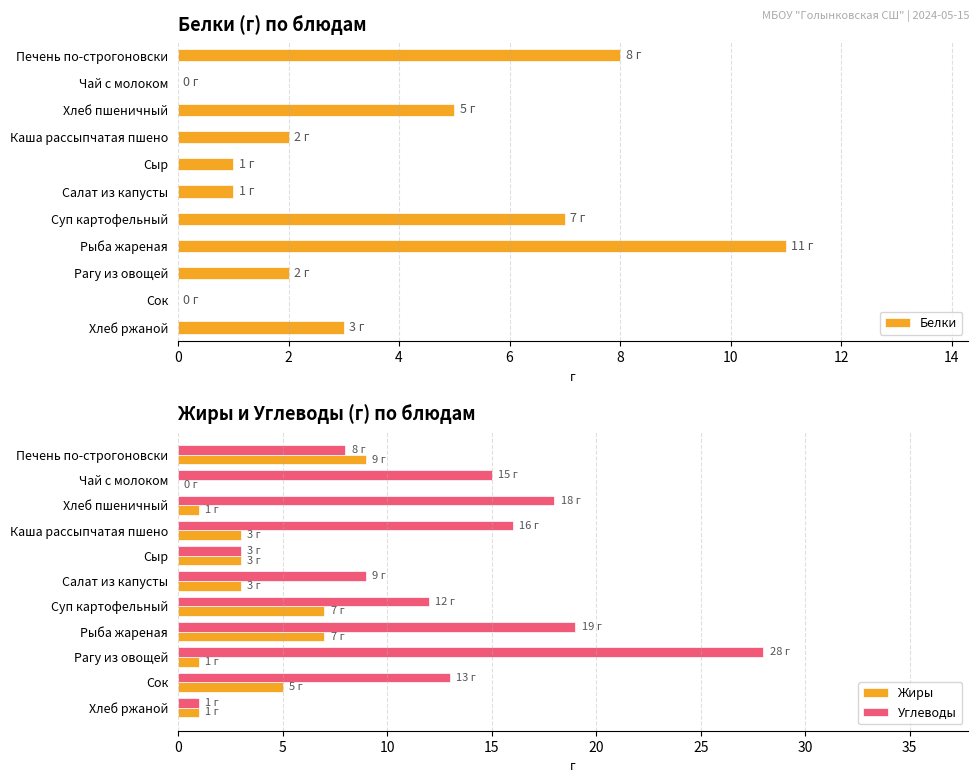

Is the value of Жиры at Рагу из овощей greater than the value of Углеводы at Каша рассыпчатая пшено?

No